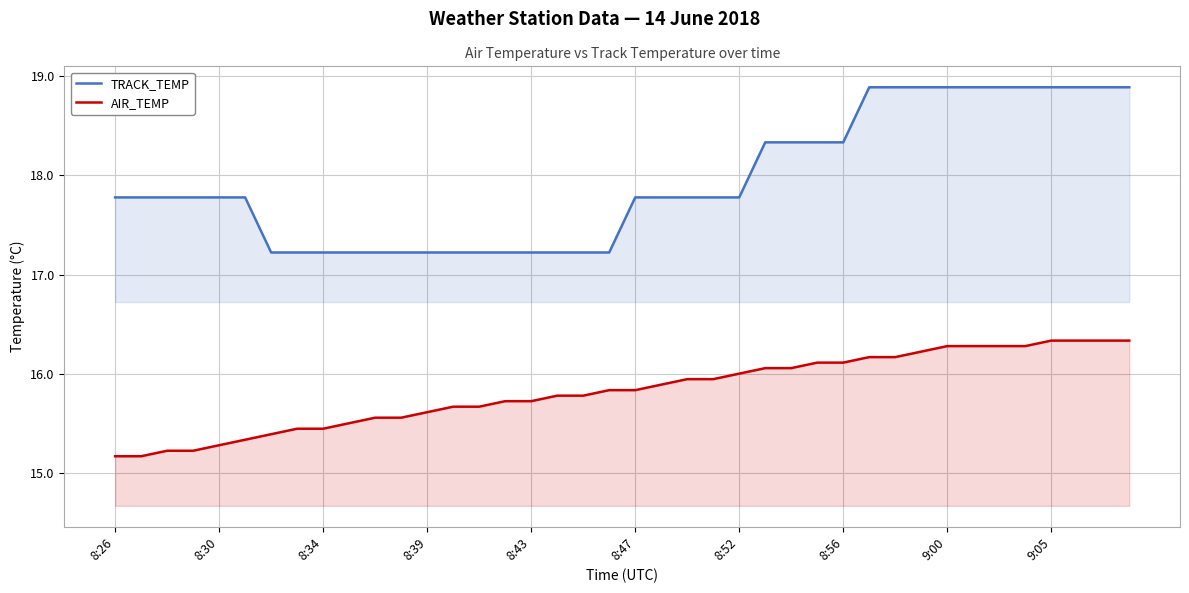

How many lines are shown in the chart?

2